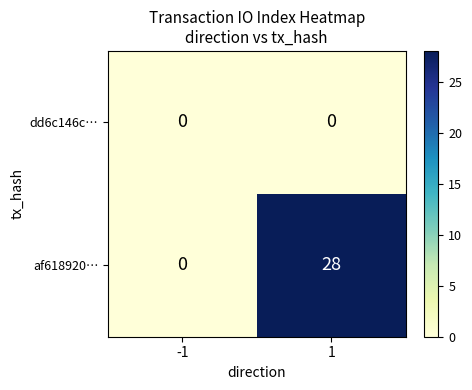

Reading left to right, what are all the values shown in this chart?

dd6c146c…: 0	0
af618920…: 0	28